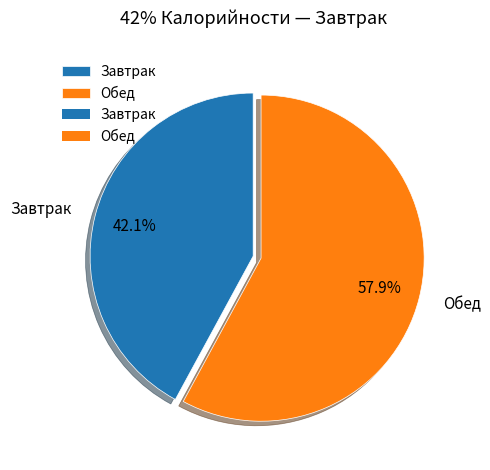

To the nearest percent, what is the difference between the largest and smallest slice percentages?

16%